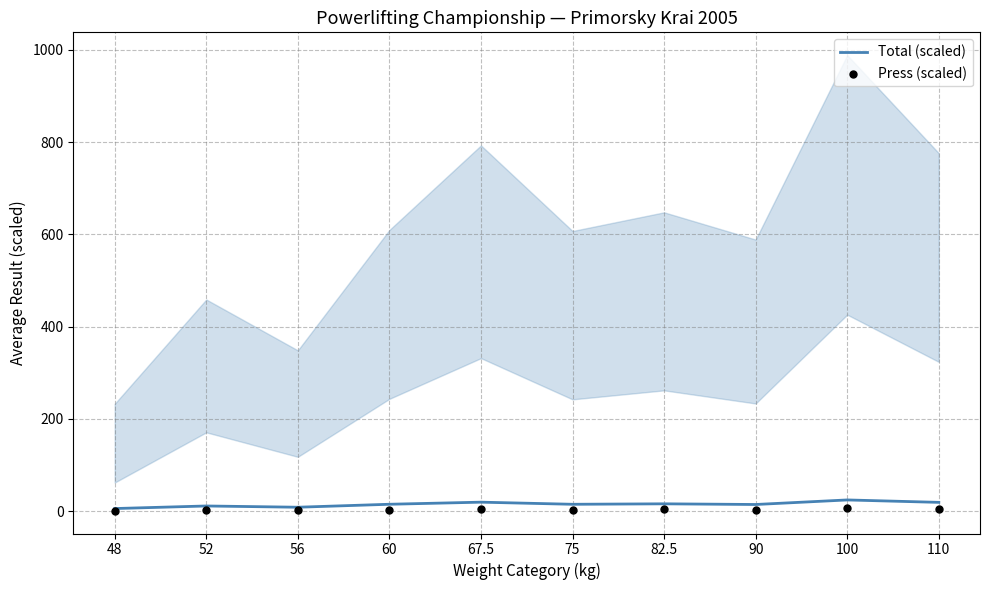

Which series has the largest Y range (max minus min)?

Total (scaled)